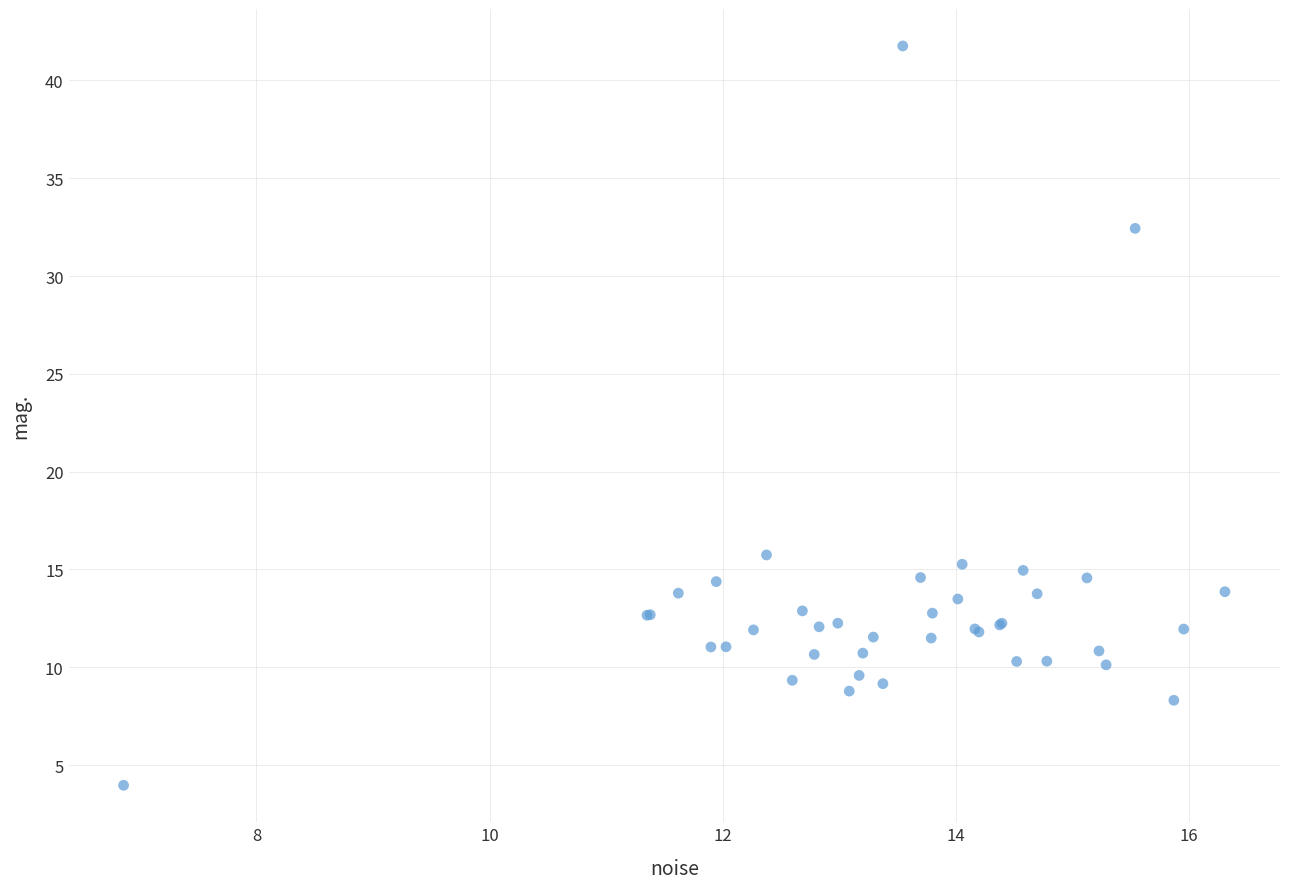

What Y value in the scatter plot is closest to 22?

15.7